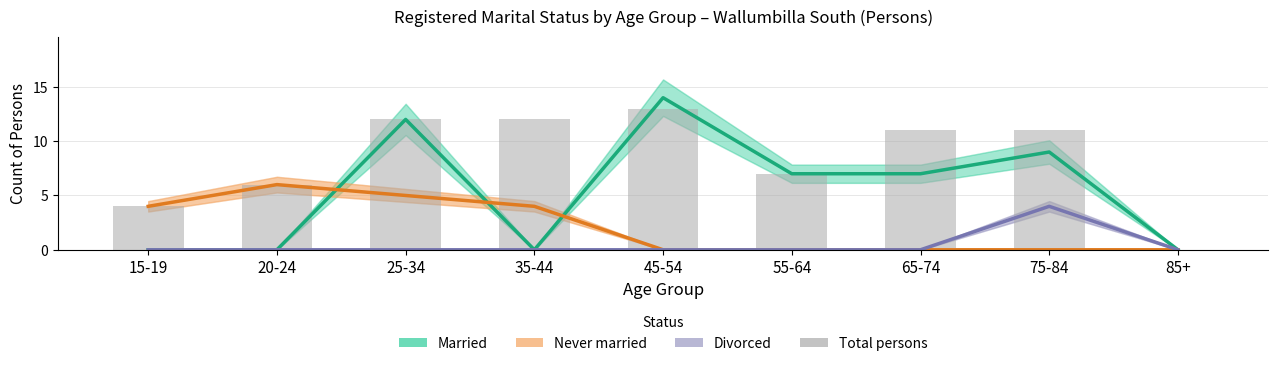

How many groups of bars are there?

9